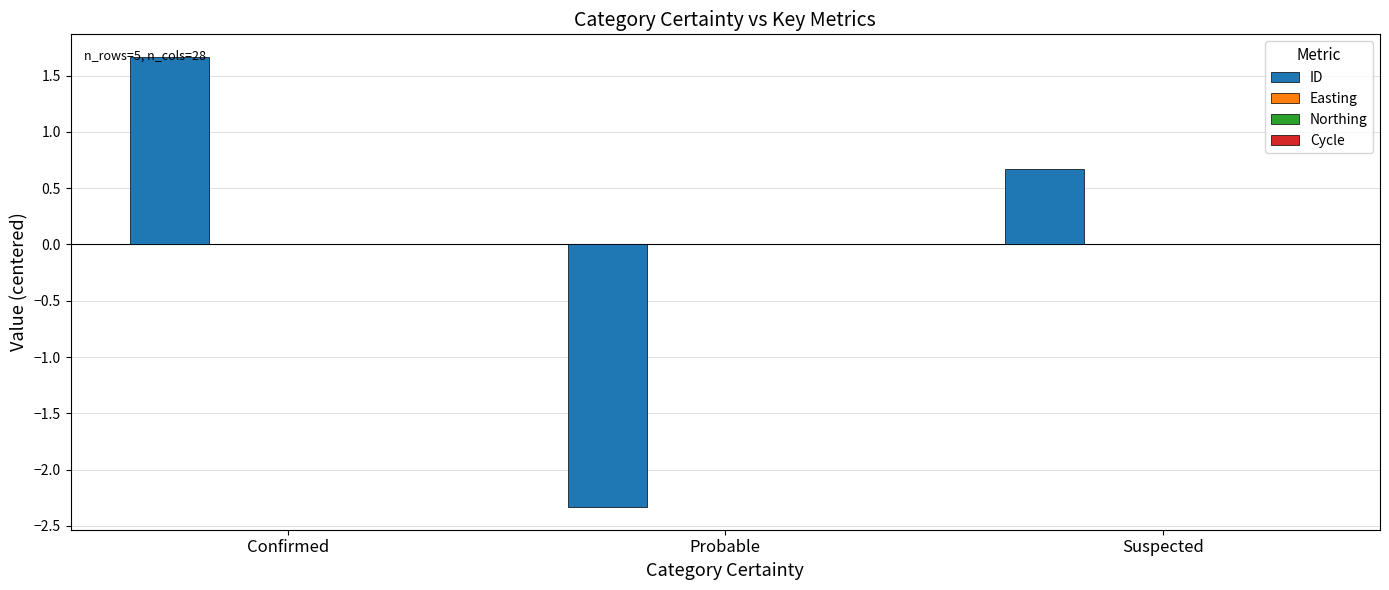

What is the maximum value shown in the chart?

1.7